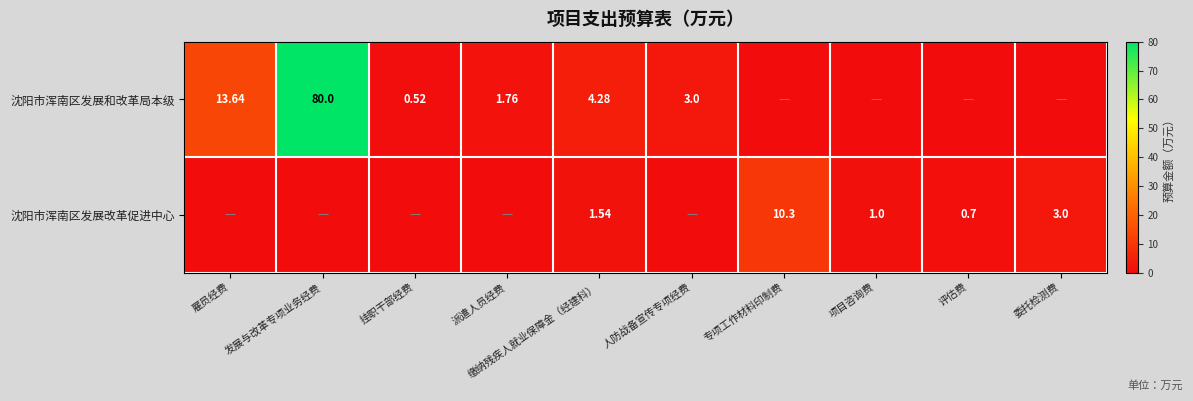

What is the maximum value for 沈阳市浑南区发展和改革局本级?

80.0